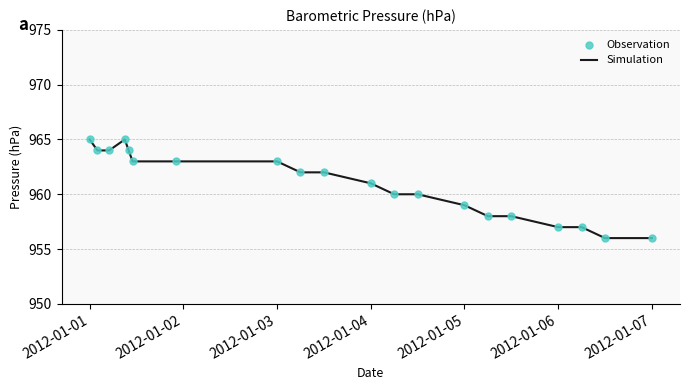

What is the difference between the maximum and minimum values?

9